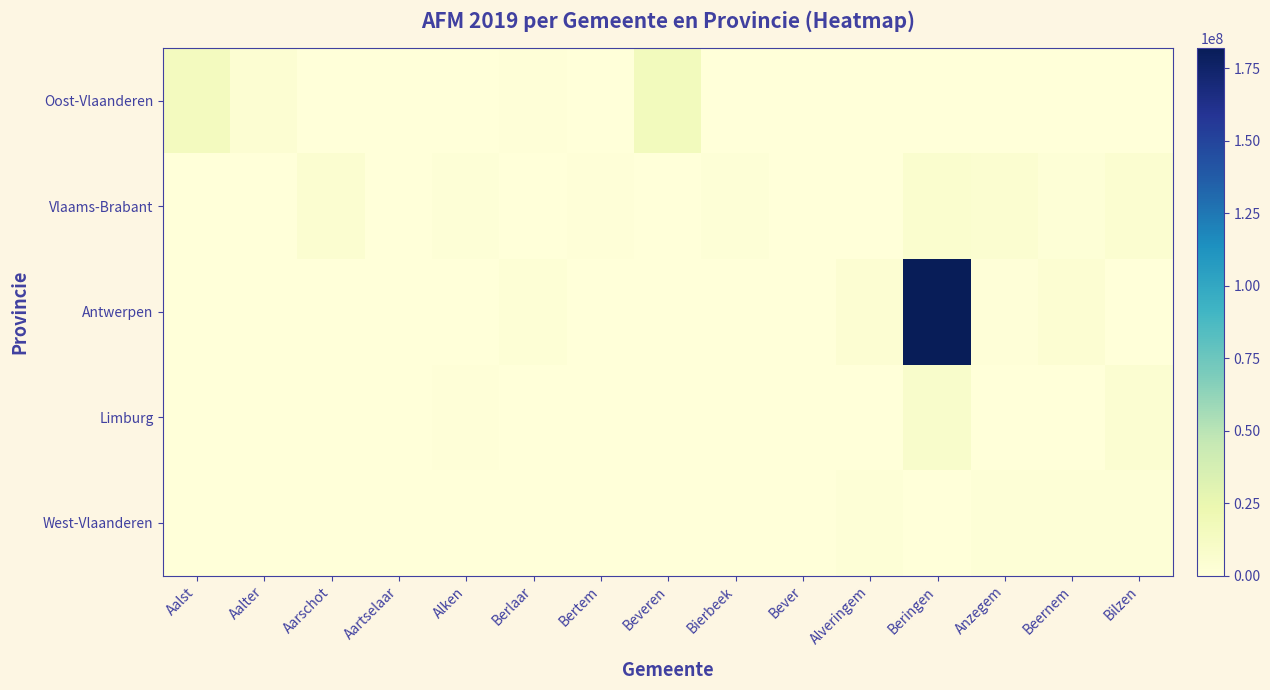

Count the number of categories in the chart.

15